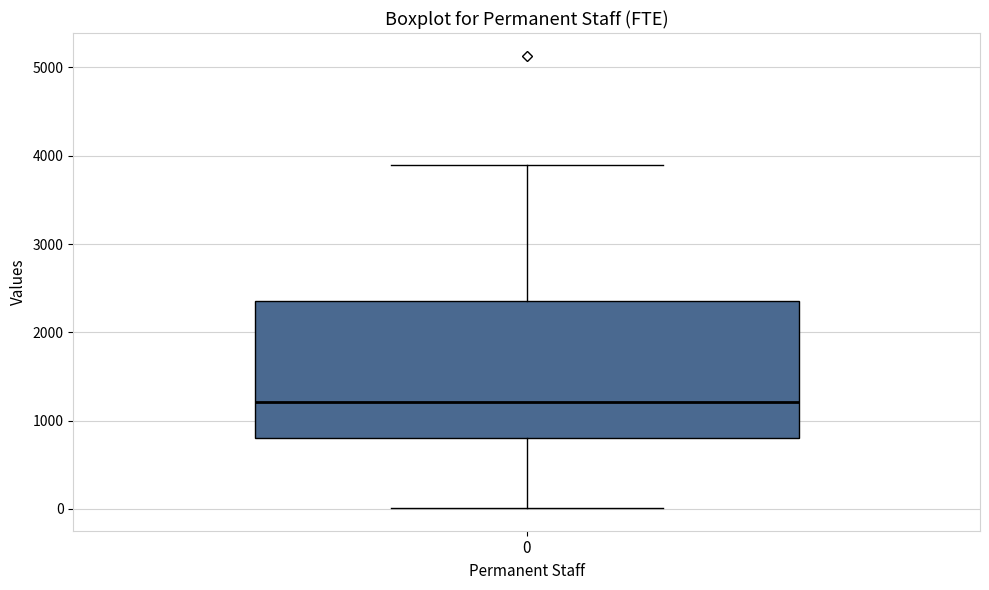

Read this box plot against the y-axis: the position of the median line, the range covered by the box, and the ends of both whiskers. The values are not printed on the chart, so give them approximately, as read against the axis.

median 1200, box 800 to 2400, whiskers 0 to 3900